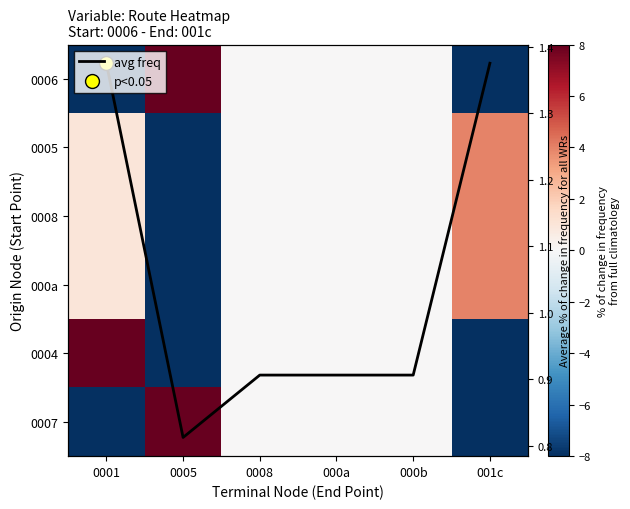

Rank the categories by 000a value from lowest to highest.

0005, 0008, 000a, 000b, 0001, 001c